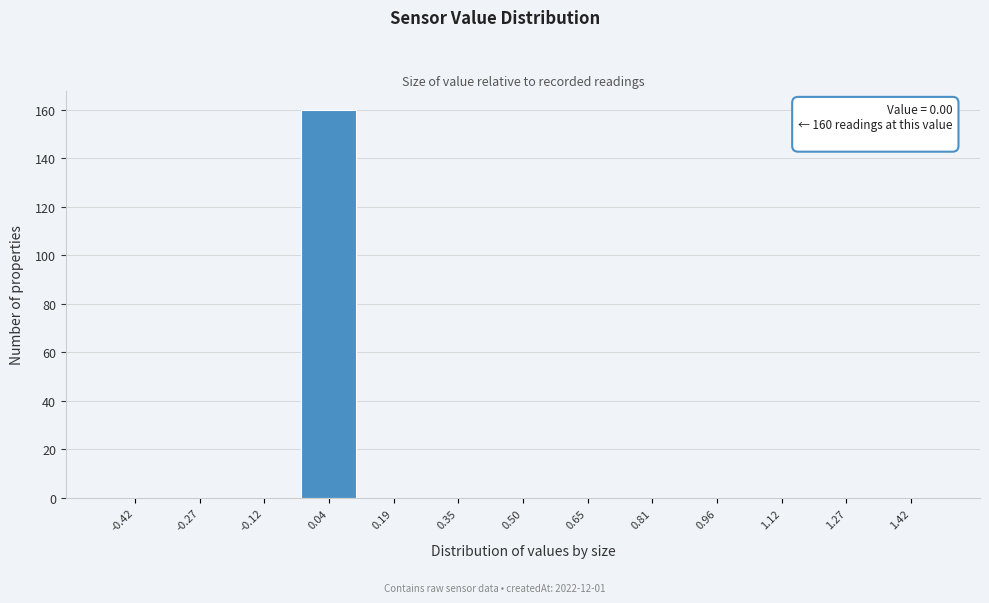

Over which range of the x-axis is the bar tallest?

-0.04 to 0.12